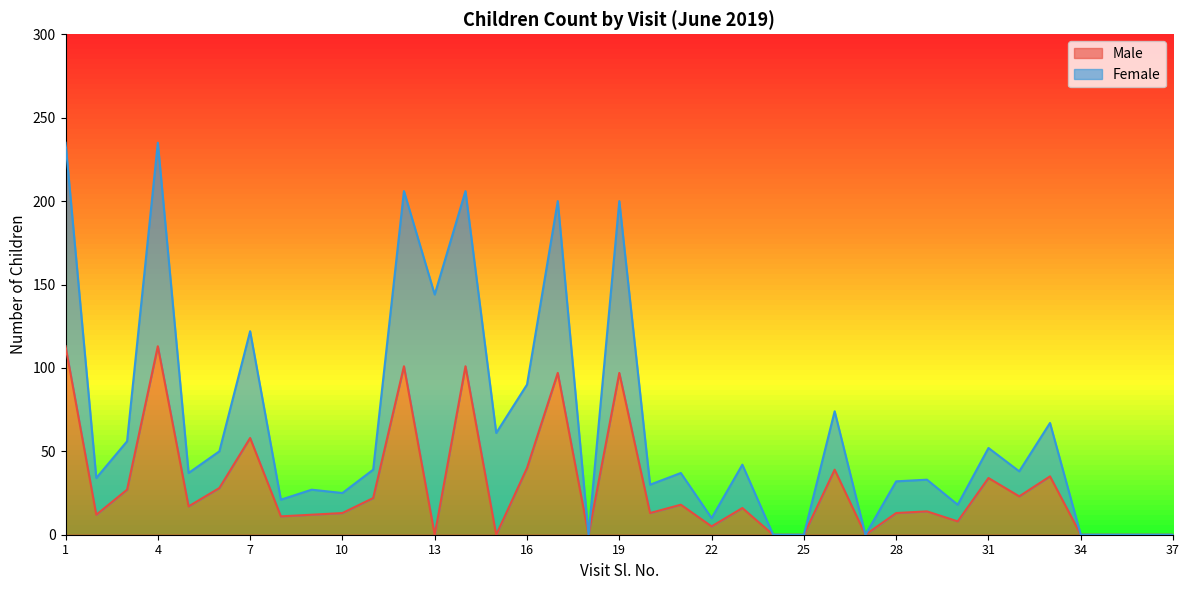

How many lines are shown in the chart?

2